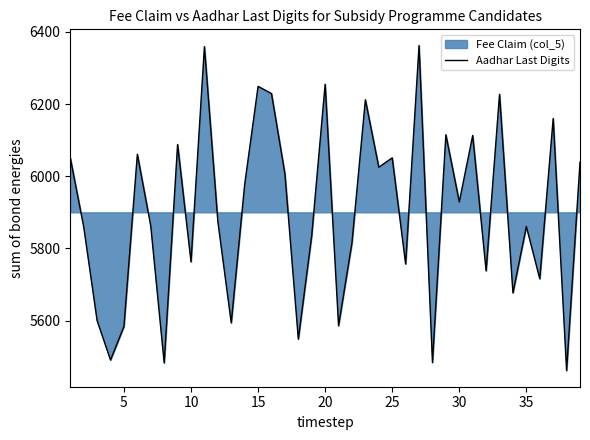

At which label is the value closest to 5911?

30